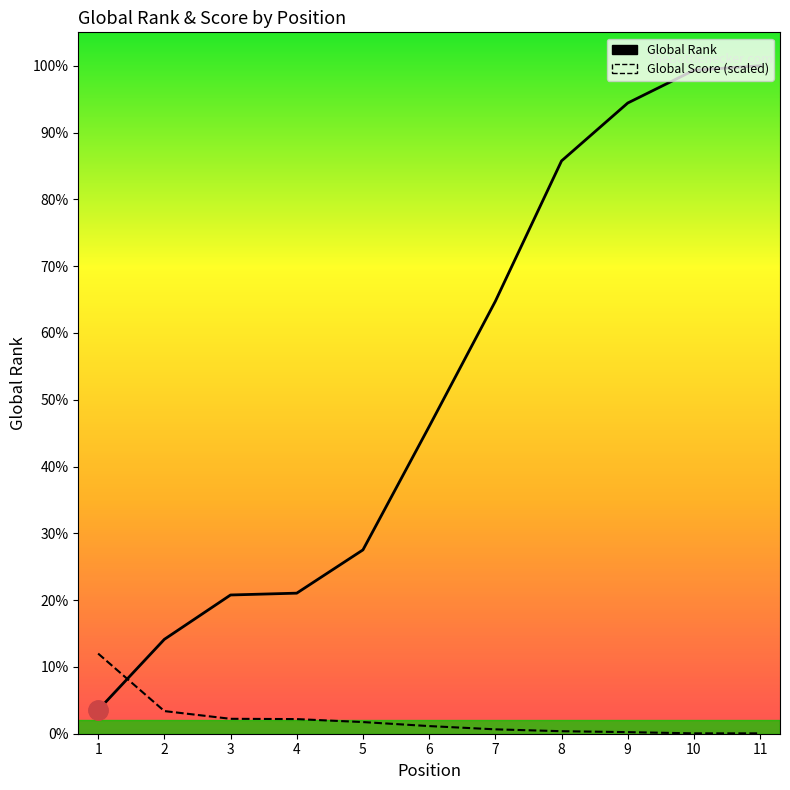

List the series in order of their overall mean, highest first.

Global Rank, Global Score (scaled)